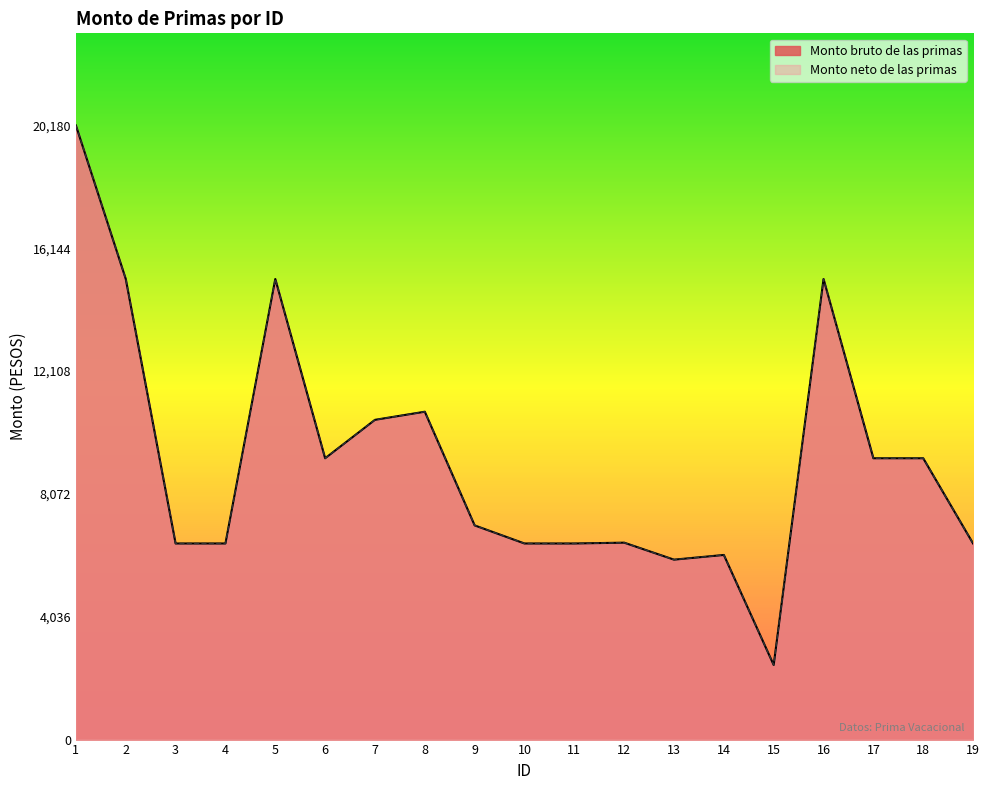

What is the difference between the Monto neto de las primas values at 1 and 3?

13736.5